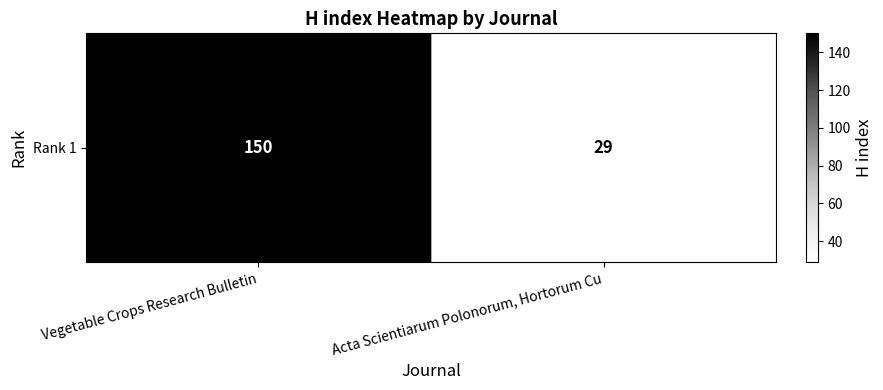

Count the values in the range 29 to 150.

2